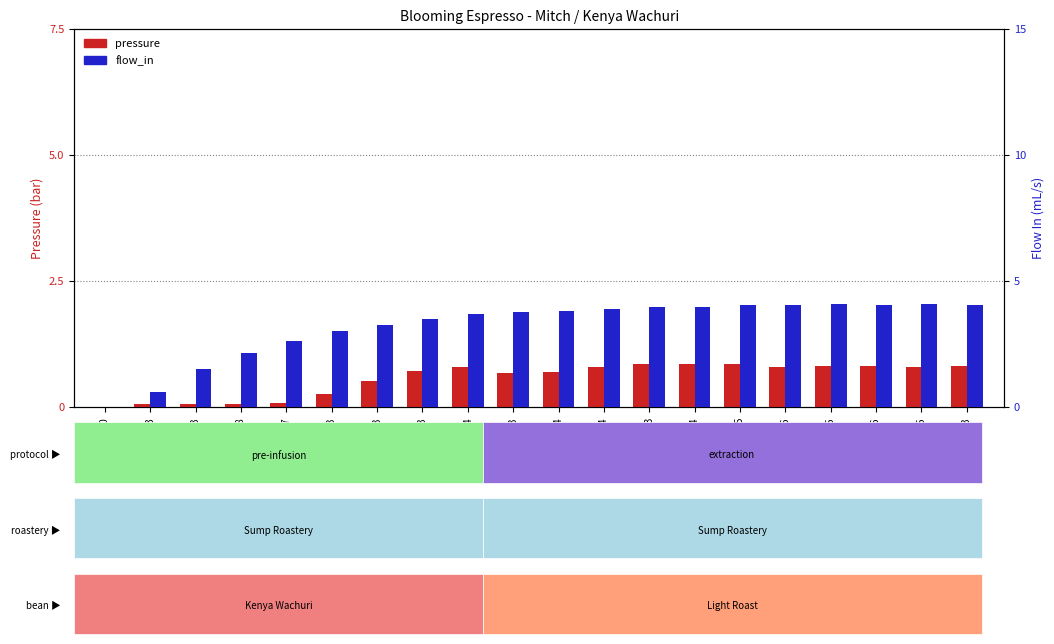

What are all the series names shown in the legend?

pressure, flow_in